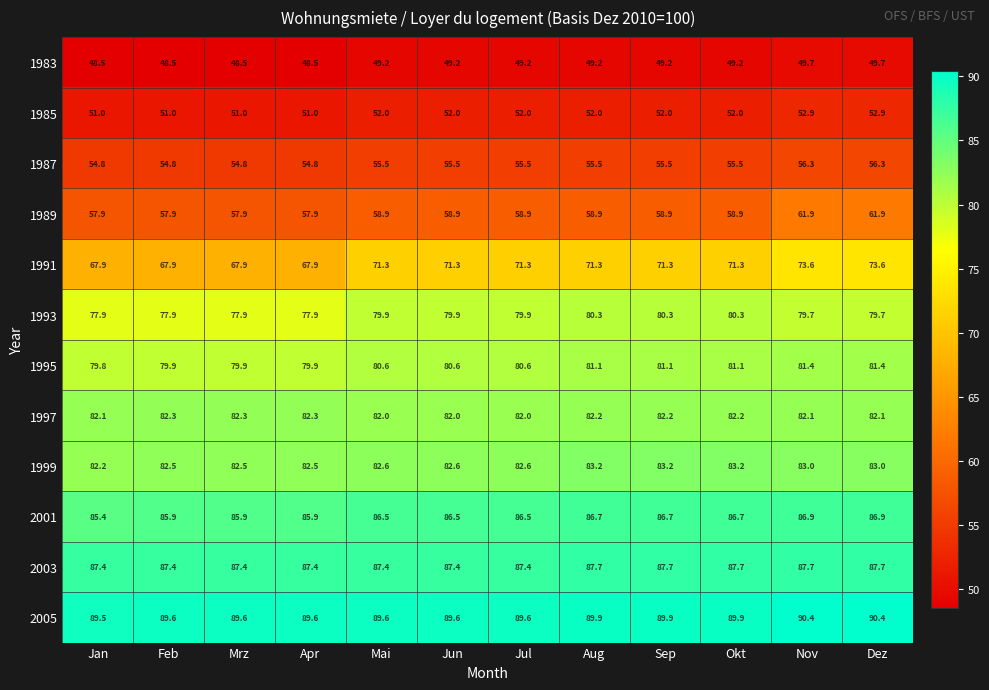

How many data points does each series have?

12